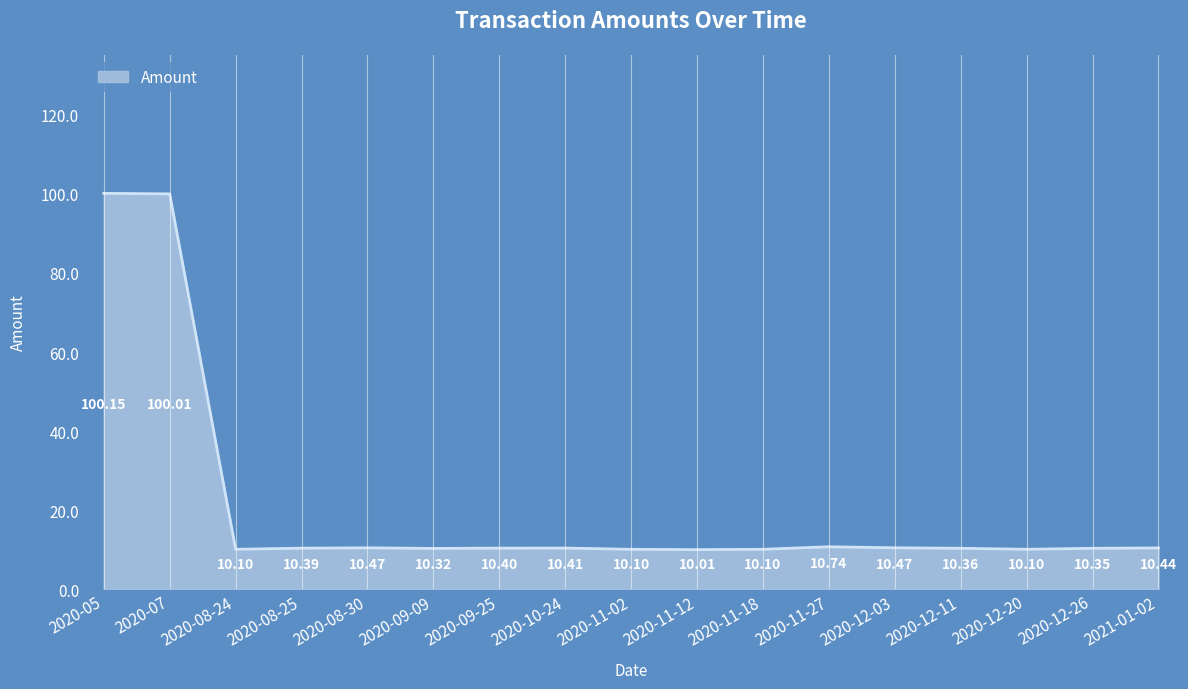

What is the approximate value at 2020-05?

100.1